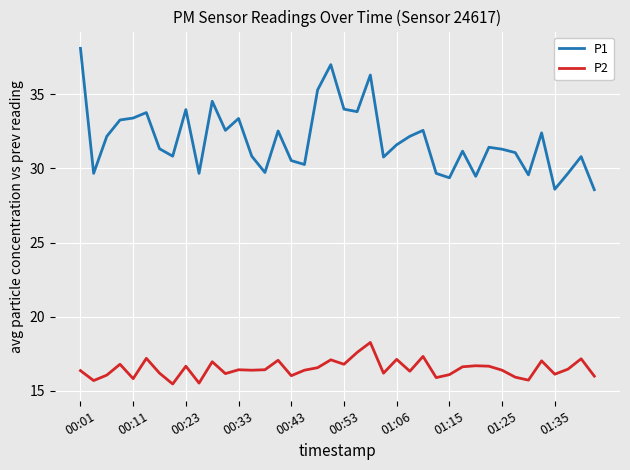

How many lines are shown in the chart?

2